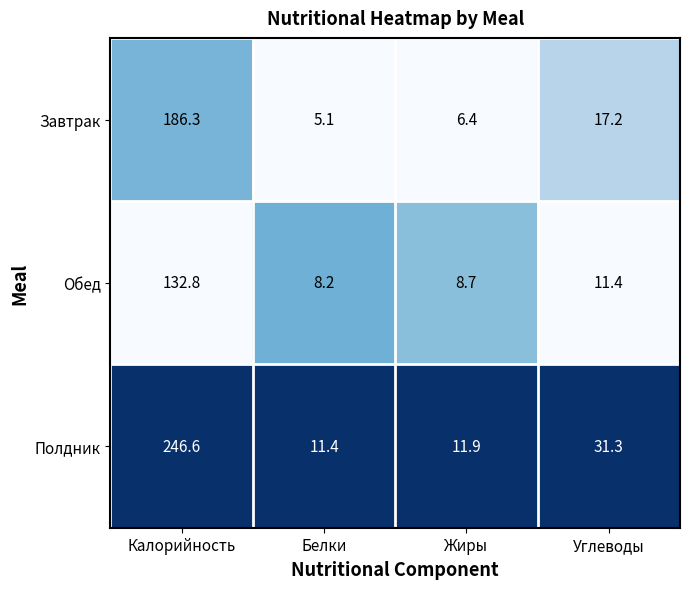

Reading right to left, list all the values displayed in this chart.

Завтрак: 17.2	6.4	5.1	186.3
Обед: 11.4	8.7	8.2	132.8
Полдник: 31.3	11.9	11.4	246.6